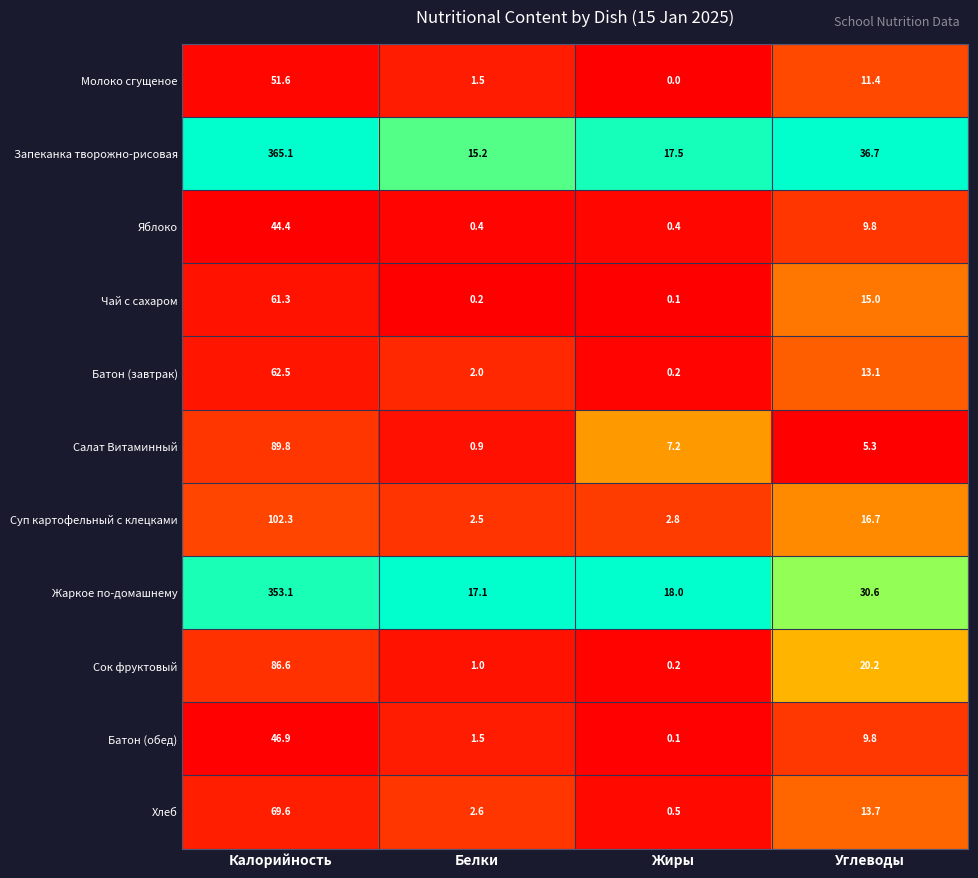

Which series has the largest total across all categories?

Запеканка творожно-рисовая